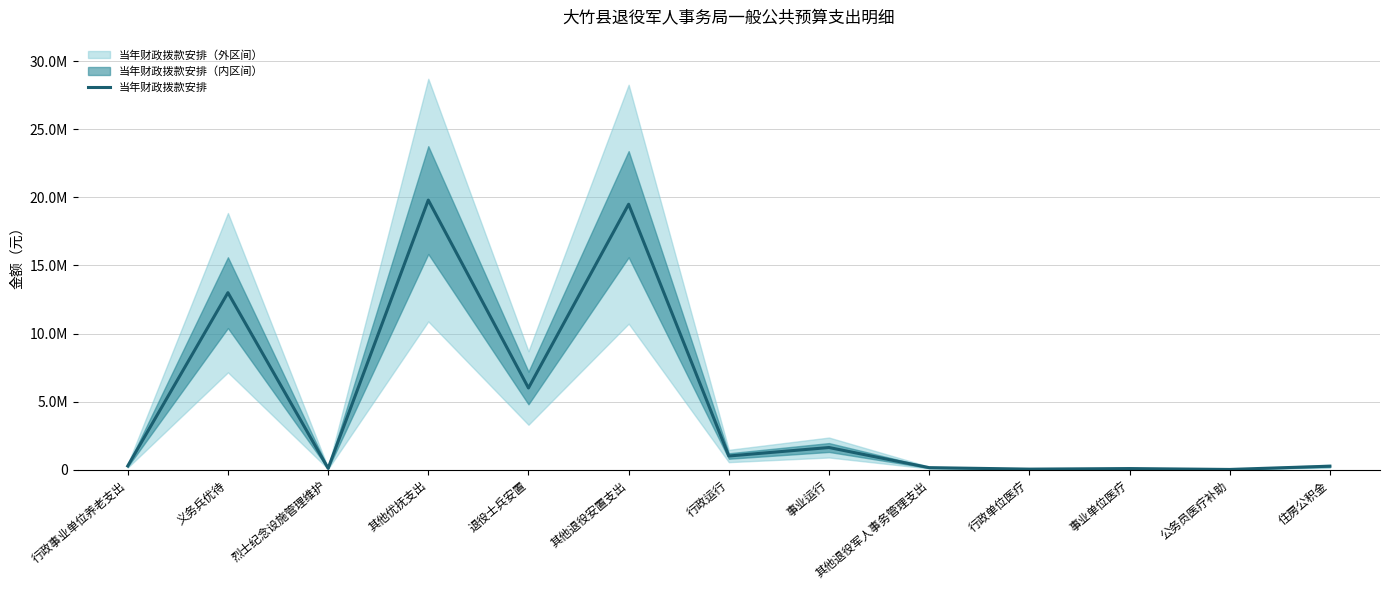

What is the average value?

4757853